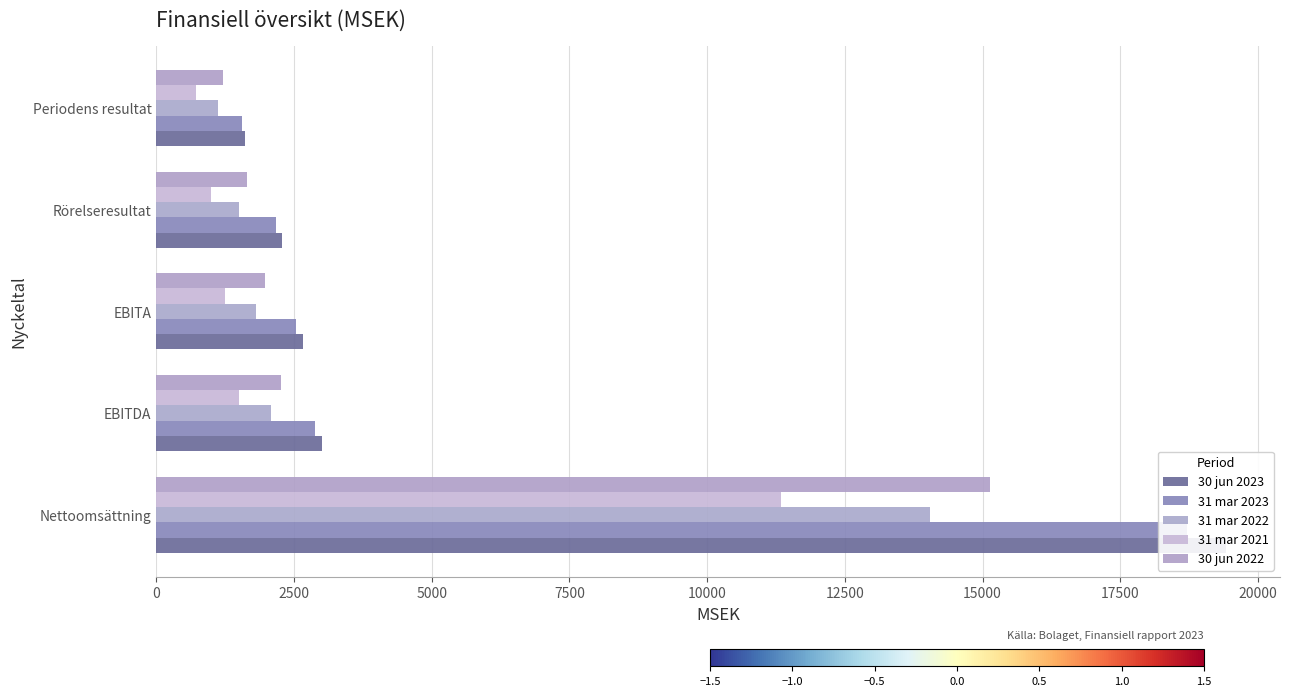

Reading left to right, extract all data points from this chart.

30 jun 2023: 19427	3012	2666	2280	1602
31 mar 2023: 18714	2872	2540	2167	1554
31 mar 2022: 14038	2077	1803	1501	1117
31 mar 2021: 11336	1501	1251	989	729
30 jun 2022: 15135	2257	1971	1651	1211